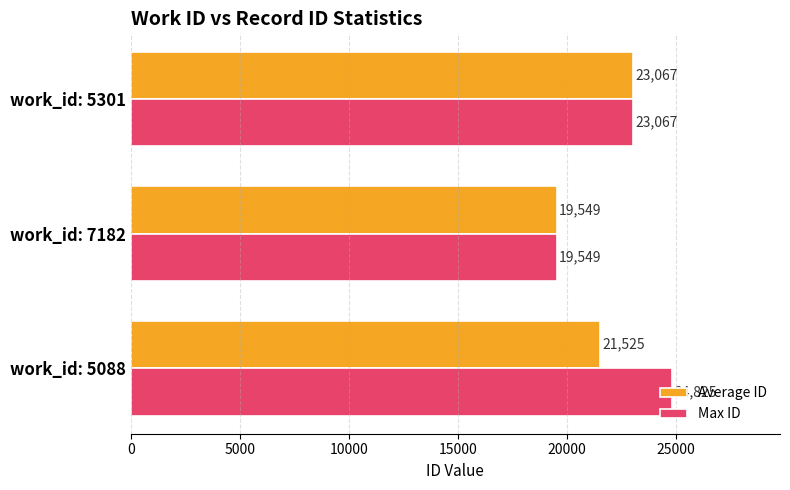

Which series has the largest range (max minus min)?

Max ID